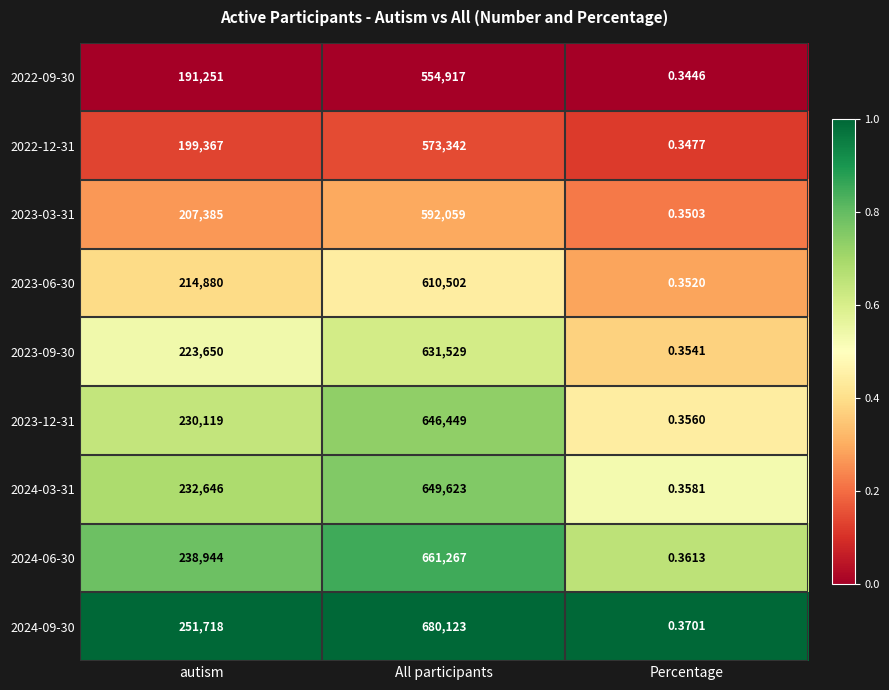

What is the difference between the highest and lowest values at All participants?

125206.0